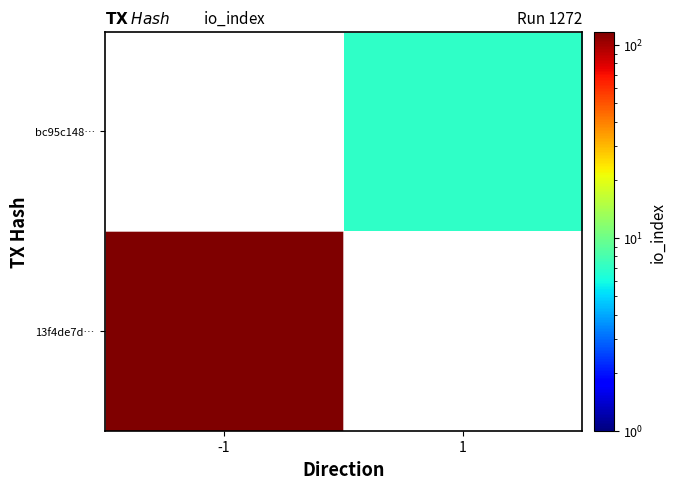

At how many categories does at least one series exceed 73?

1